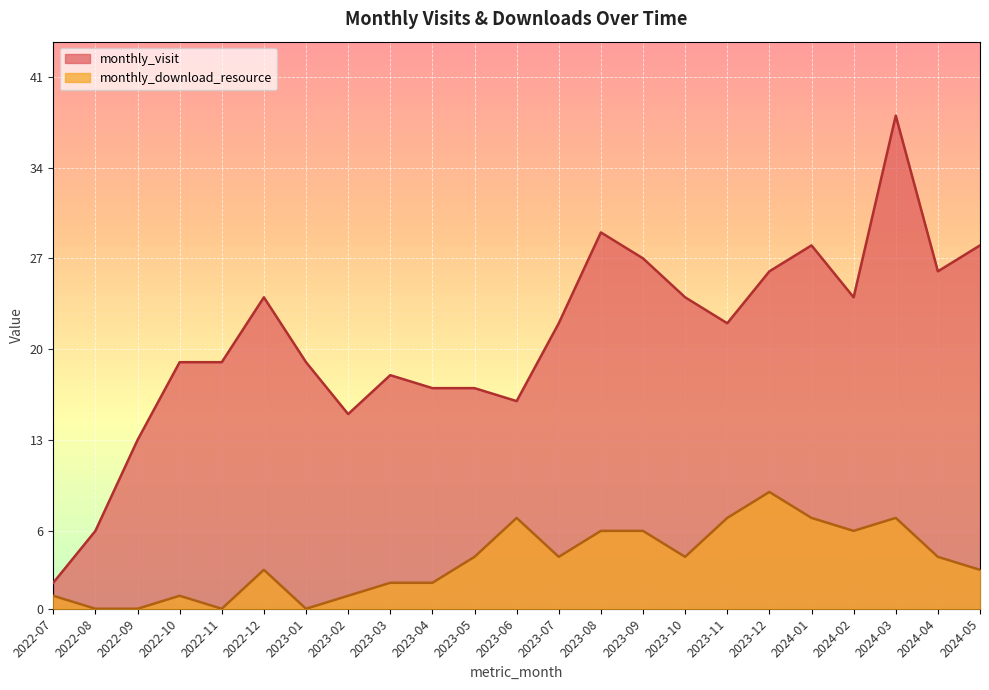

The value of monthly_visit at 2022-09 is 13. True or false?

True